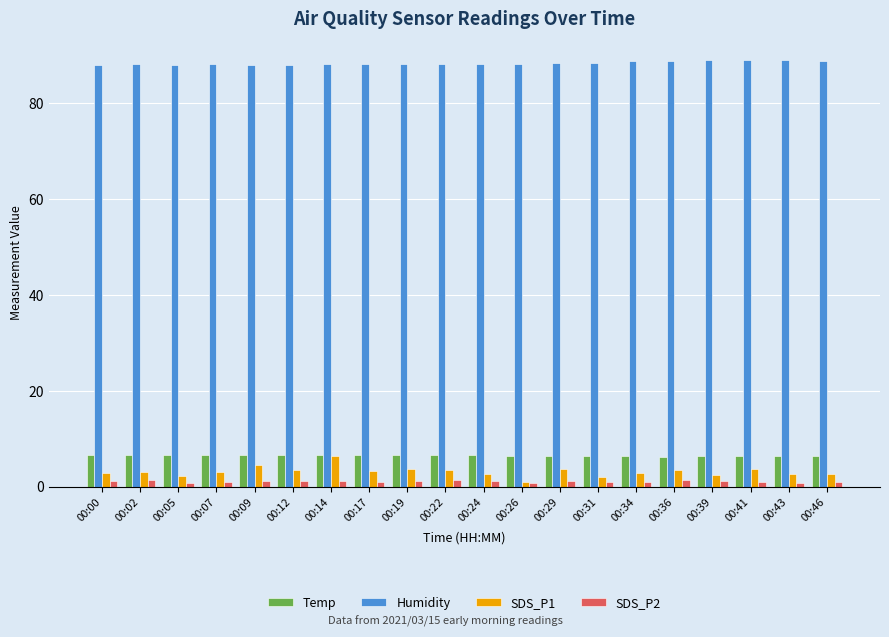

At how many categories does at least one series exceed 69?

20